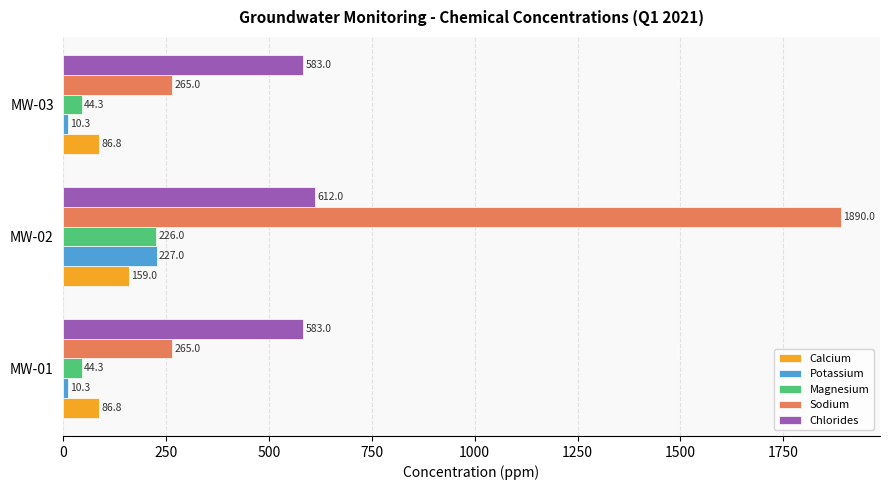

What are all the series names shown in the legend?

Calcium, Potassium, Magnesium, Sodium, Chlorides